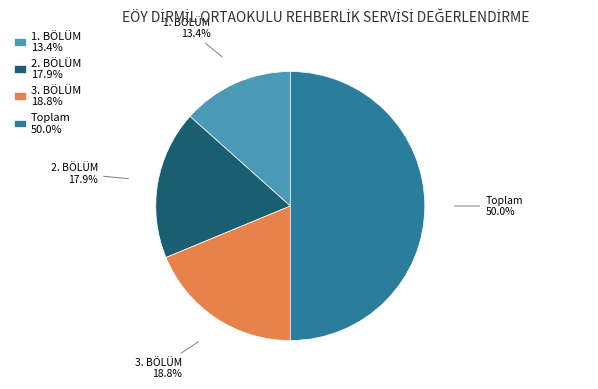

What is the smallest slice in the pie chart?

1. BÖLÜM